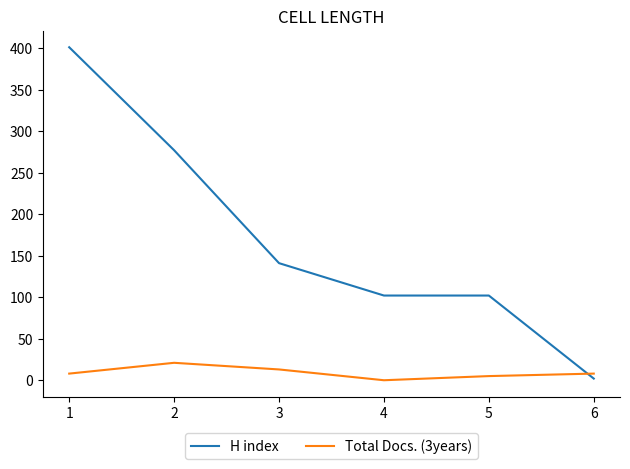

In Total Docs. (3years), how many points are lower than both neighbors (excluding endpoints)?

1